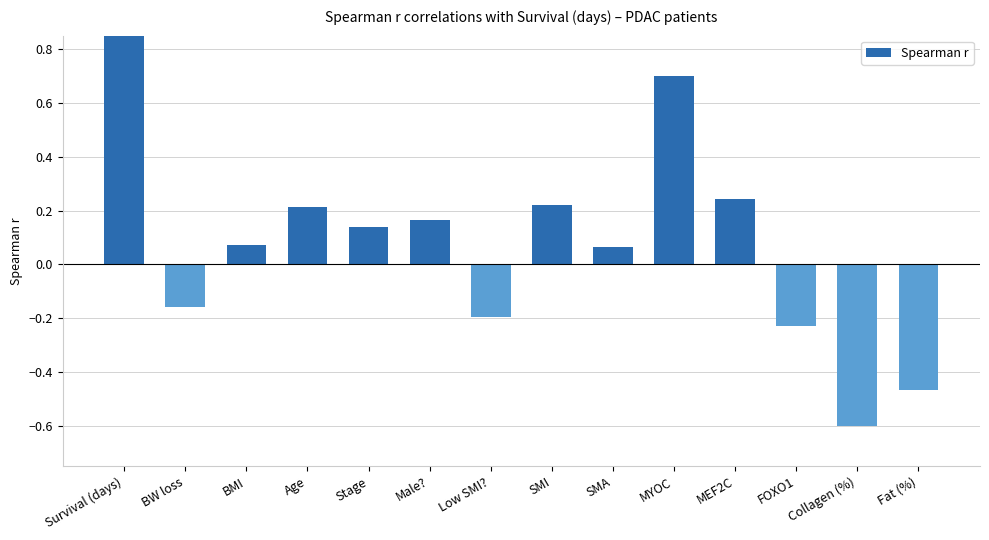

Reading right to left, extract all data points from this chart.

-0.5	-0.6	-0.2	0.2	0.7	0.1	0.2	-0.2	0.2	0.1	0.2	0.1	-0.2	1.0